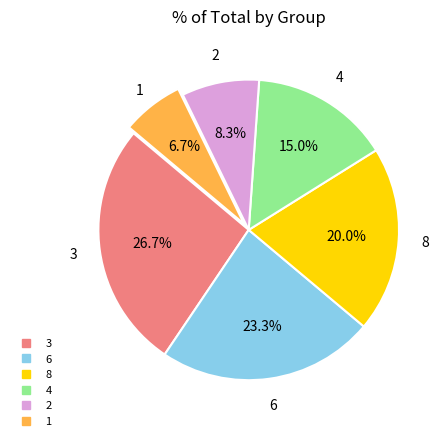

Does any single category account for the majority?

No